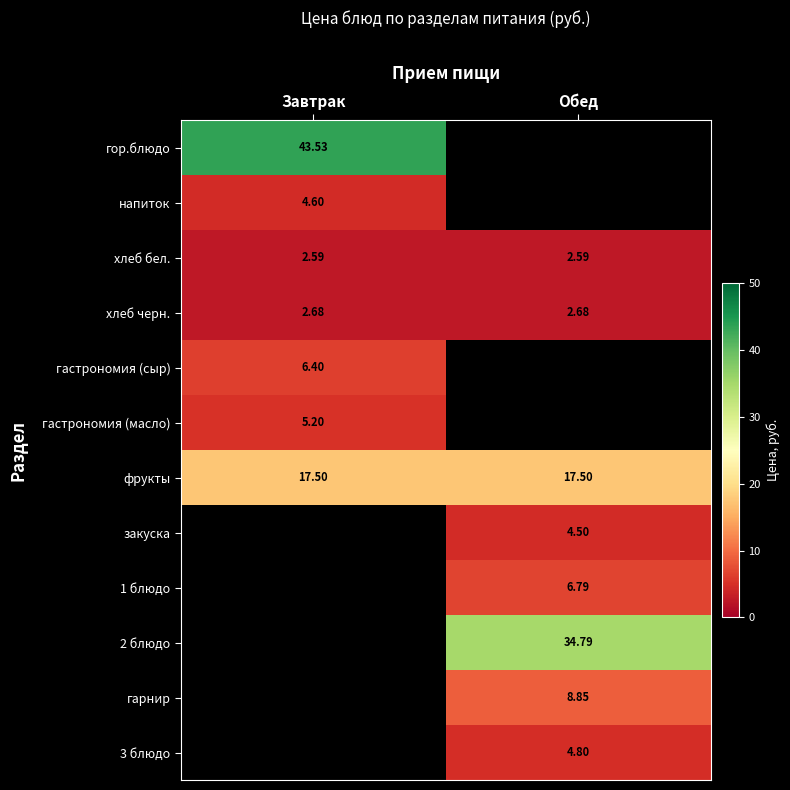

What is the difference between the highest and lowest values at Завтрак?

40.9